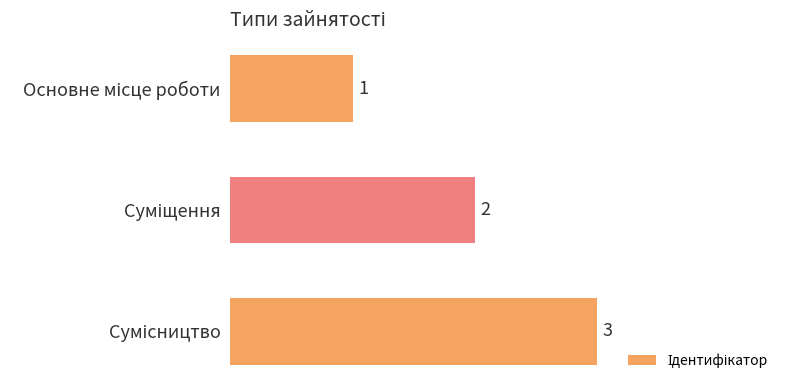

How many values are between 1 and 3?

3